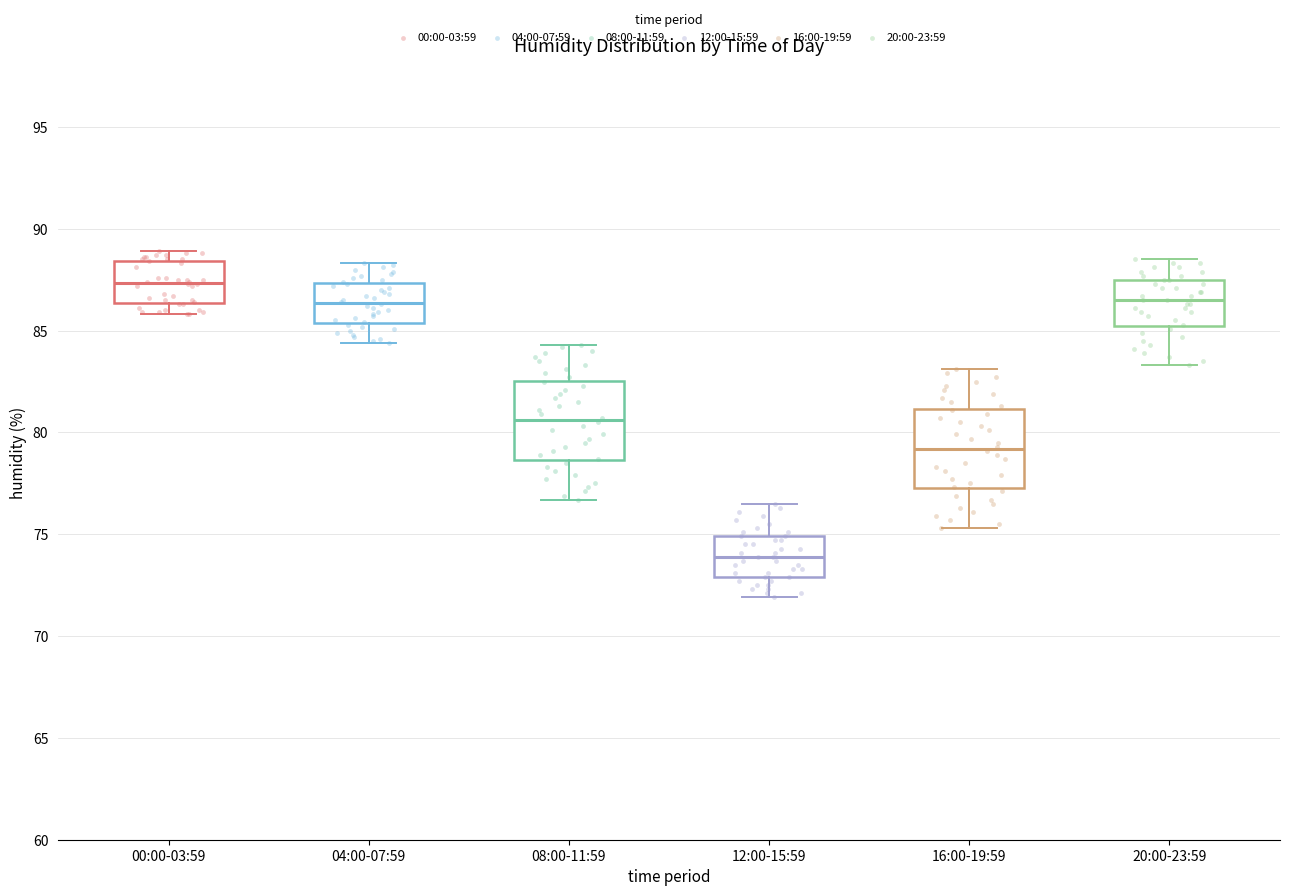

Reading left to right, transcribe this box plot: for each box, give where its median line is, the range the box spans, and where its two whiskers end, as read against the y-axis. The values are not printed on the chart, so give them approximately, as read against the axis.

00:00-03:59: median 87.5, box 86.5 to 88.5, whiskers 86.0 to 89.0
04:00-07:59: median 86.5, box 85.5 to 87.5, whiskers 84.5 to 88.5
08:00-11:59: median 80.5, box 78.5 to 82.5, whiskers 76.5 to 84.5
12:00-15:59: median 74.0, box 73.0 to 75.0, whiskers 72.0 to 76.5
16:00-19:59: median 79.0, box 77.5 to 81.0, whiskers 75.5 to 83.0
20:00-23:59: median 86.5, box 85.5 to 87.5, whiskers 83.5 to 88.5